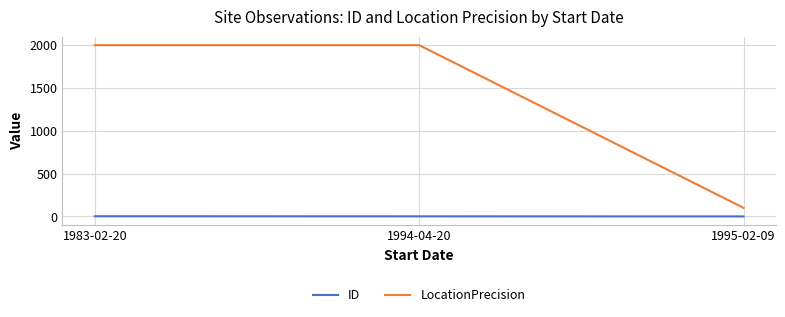

Rank the series by their average value, from highest to lowest.

LocationPrecision, ID